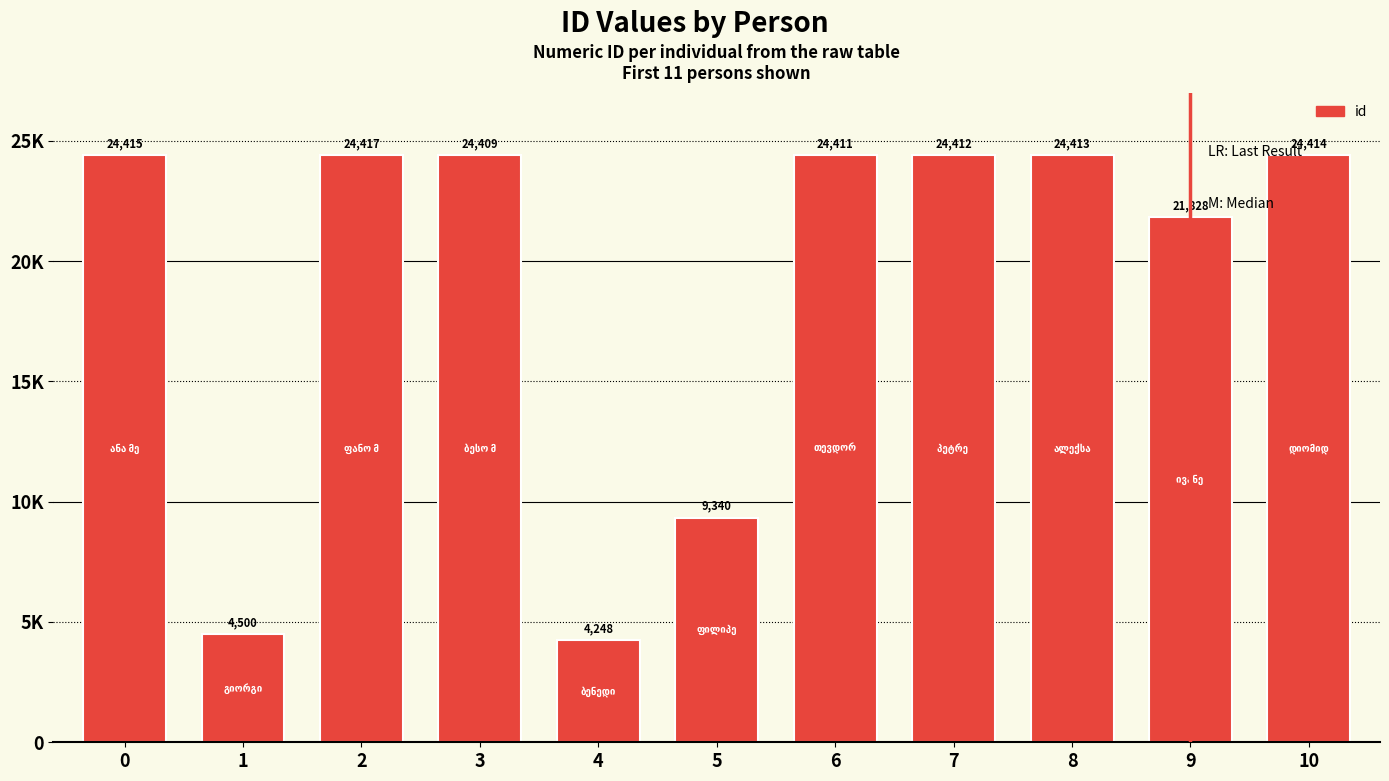

The chart shows a value of 24415 at 0. True or false?

True